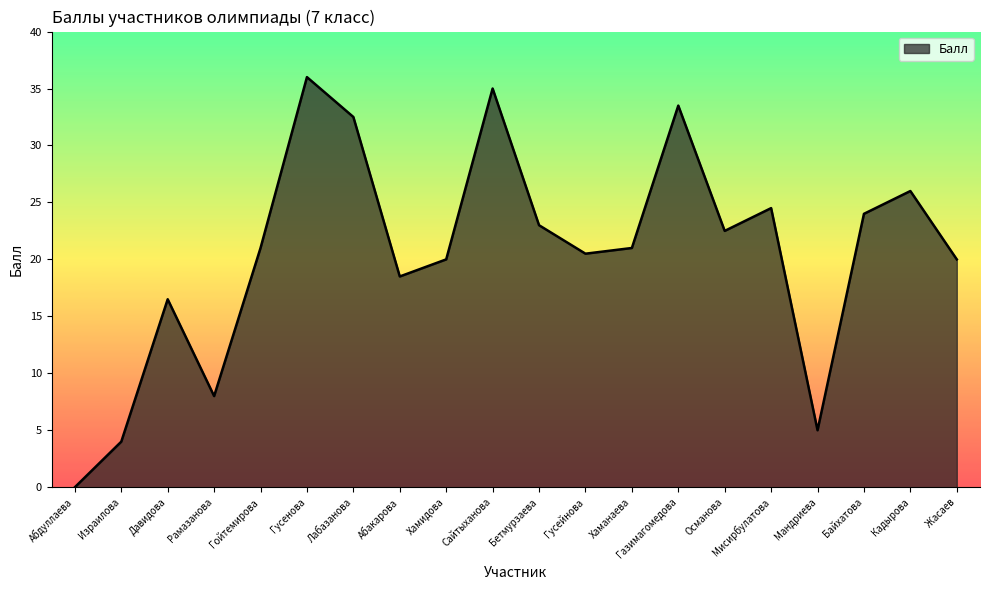

What is the change in value from Хамидова to Мандриева?

-15.0